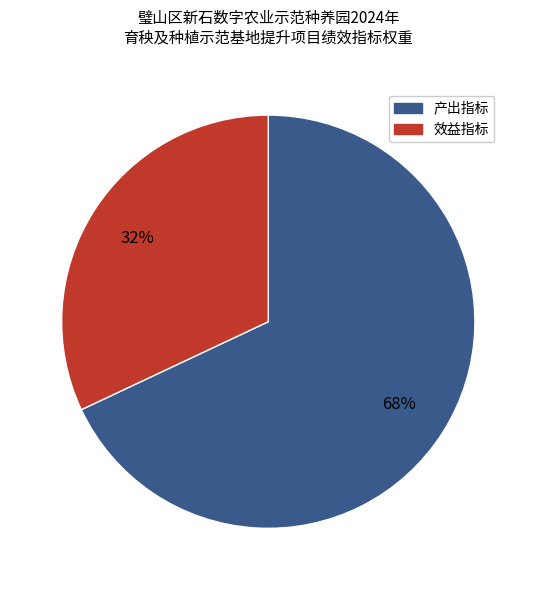

To the nearest percent, what is the average slice percentage?

50%